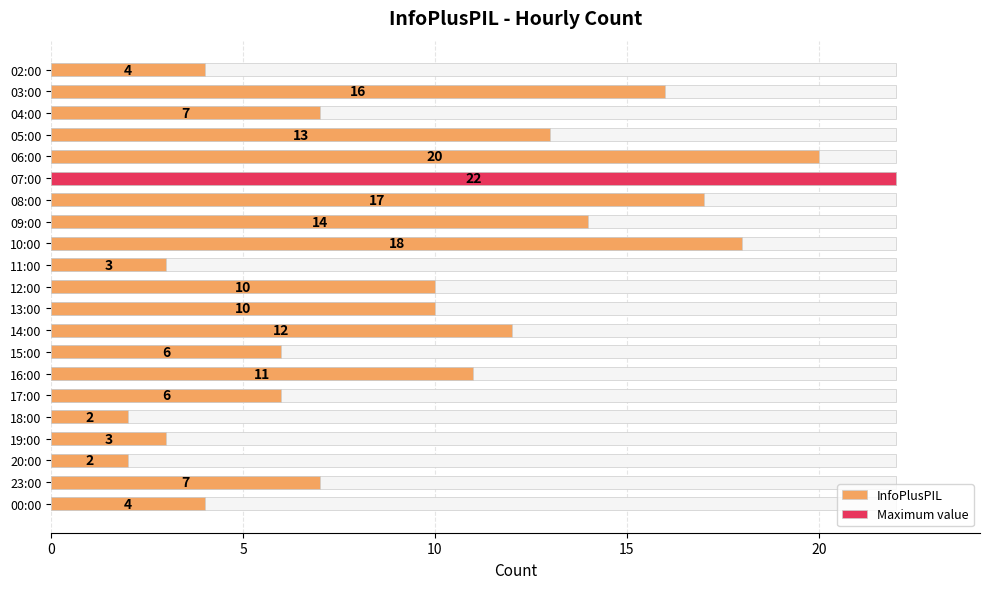

The chart shows a value of 3 at 04:00. True or false?

False